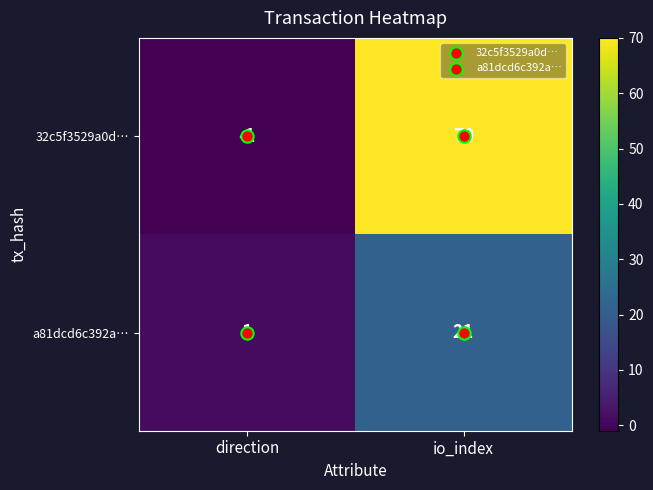

List the series in order of their peak value, highest first.

32c5f3529a0d…, a81dcd6c392a…